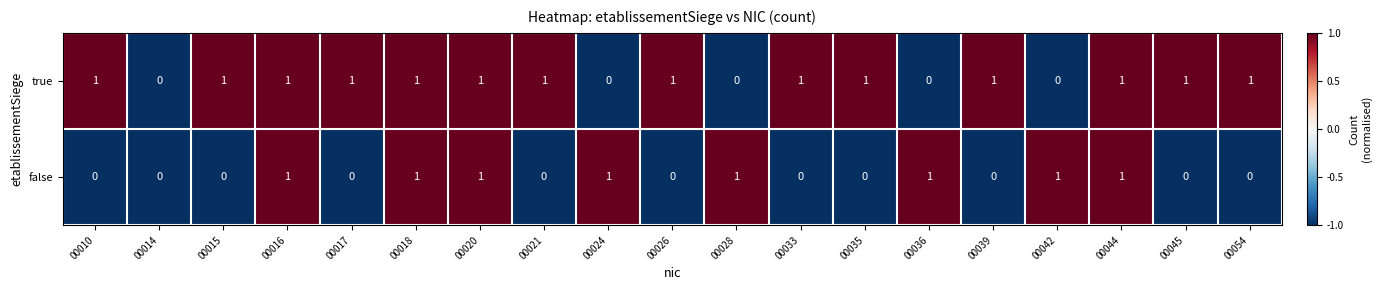

The false series shows 0 at 00042. True or false?

False